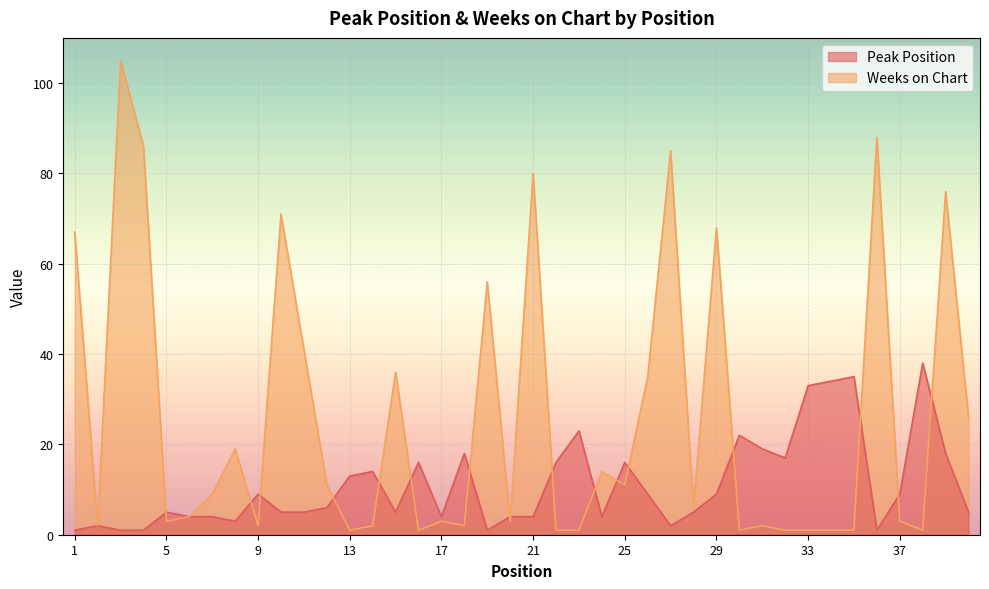

Between which two adjacent categories do Peak Position and Weeks on Chart first intersect?

4 and 5